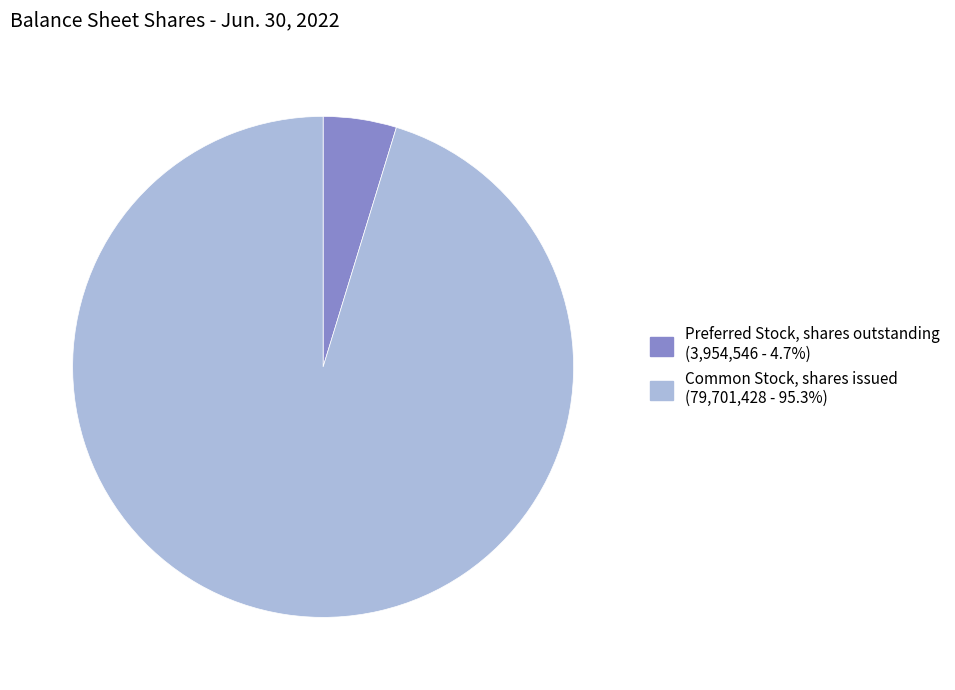

Is there any slice that represents more than half of the pie?

Yes